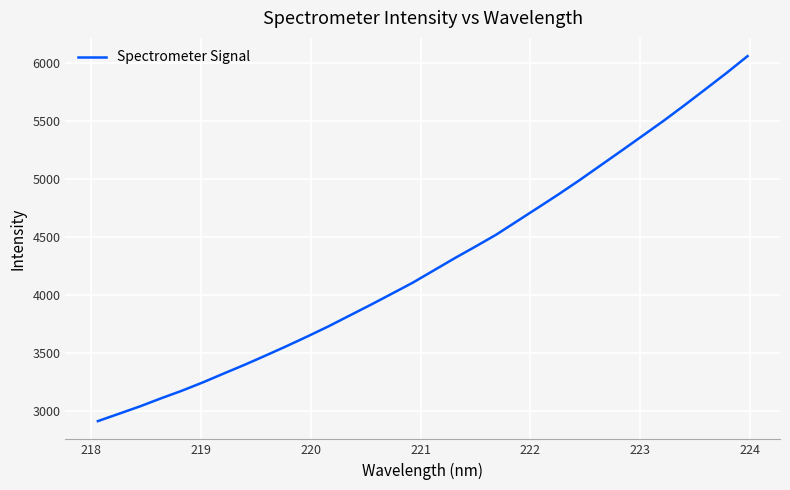

Reading right to left, what are all the values shown in this chart?

6062.3	5917.3	5778.2	5640.1	5505.4	5376.7	5248.5	5121.5	4994.7	4872.6	4754.9	4638.2	4521.5	4417.7	4316.4	4210.7	4105.3	4009.8	3914.9	3822.8	3730.3	3643.4	3559.2	3477.9	3398.4	3322.5	3245.6	3173.8	3107.6	3038.5	2975.0	2911.6